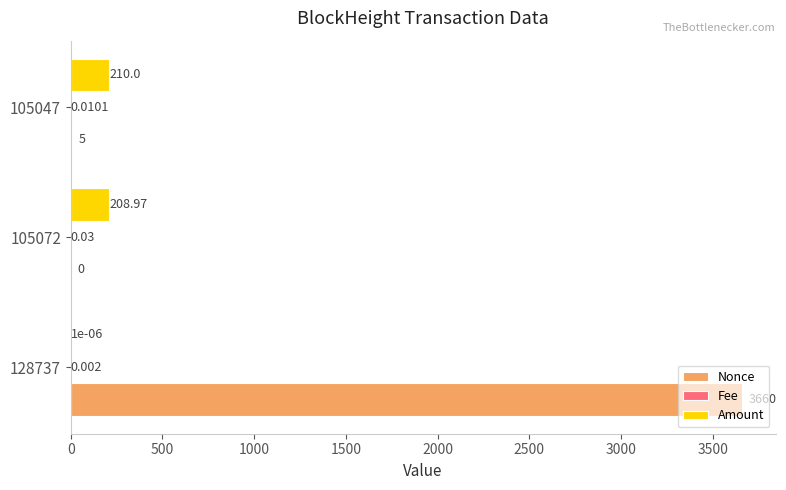

Is the value of Amount at 105072 greater than the value of Nonce at 128737?

No